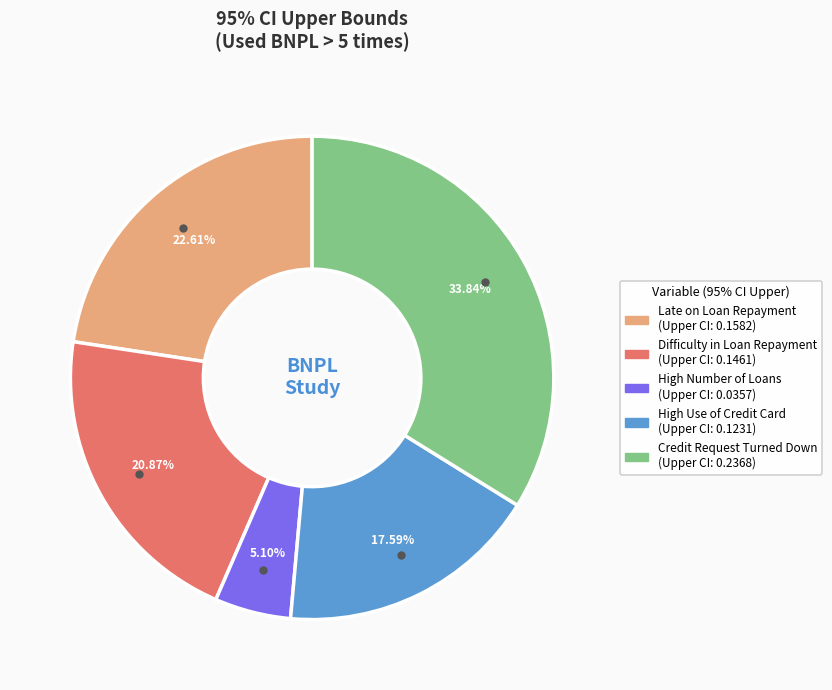

Is the sum of Credit Request Turned Down and Difficulty in Loan Repayment greater than half?

Yes